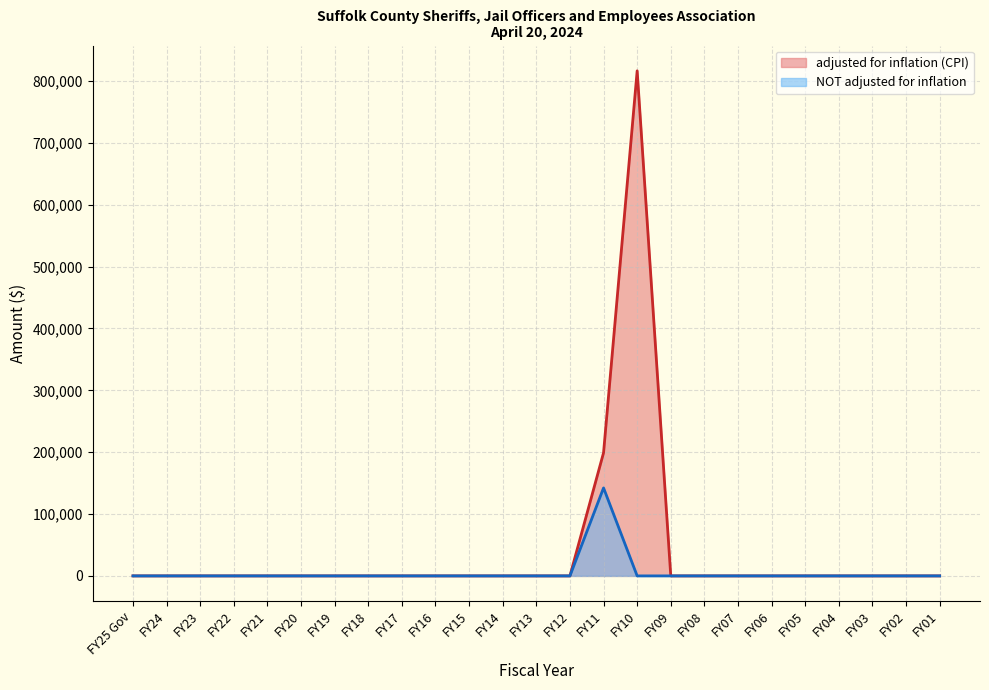

Which series has the largest total across all categories?

adjusted for inflation (CPI)